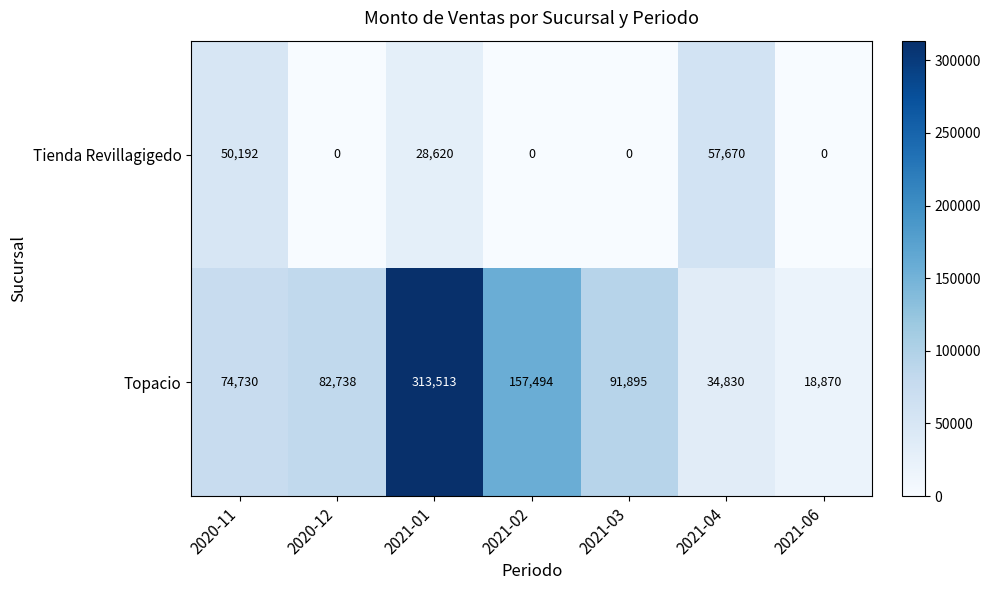

At 2021-01, list the series in order from smallest to largest.

Tienda Revillagigedo, Topacio